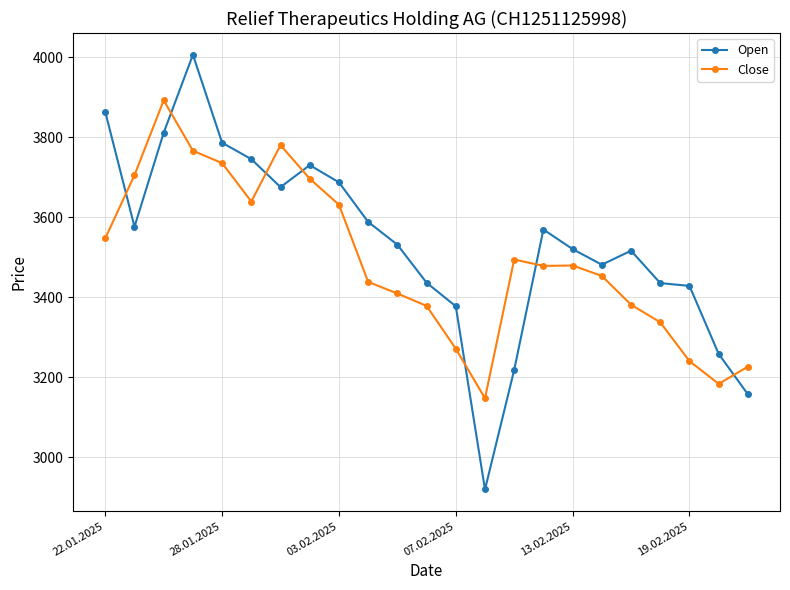

What is the sum of all Open values?

81312